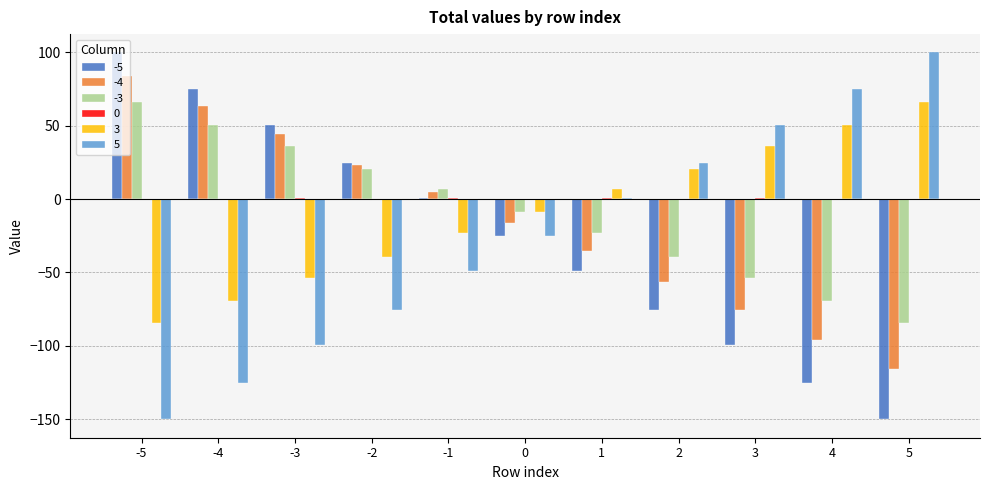

What are all the series names shown in the legend?

-5, -4, -3, 0, 3, 5